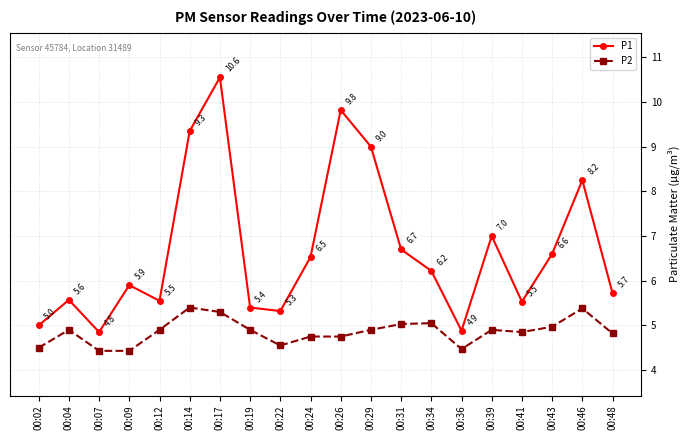

What is the value of the P2 point at the 18th from the left?

5.0